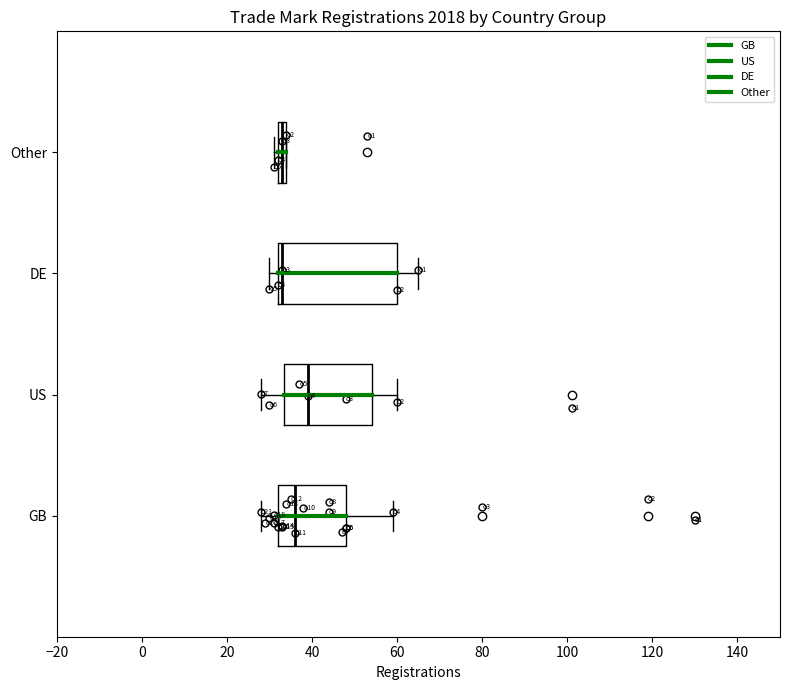

Comparing the boxes themselves (not the whiskers), which one is the widest?

DE